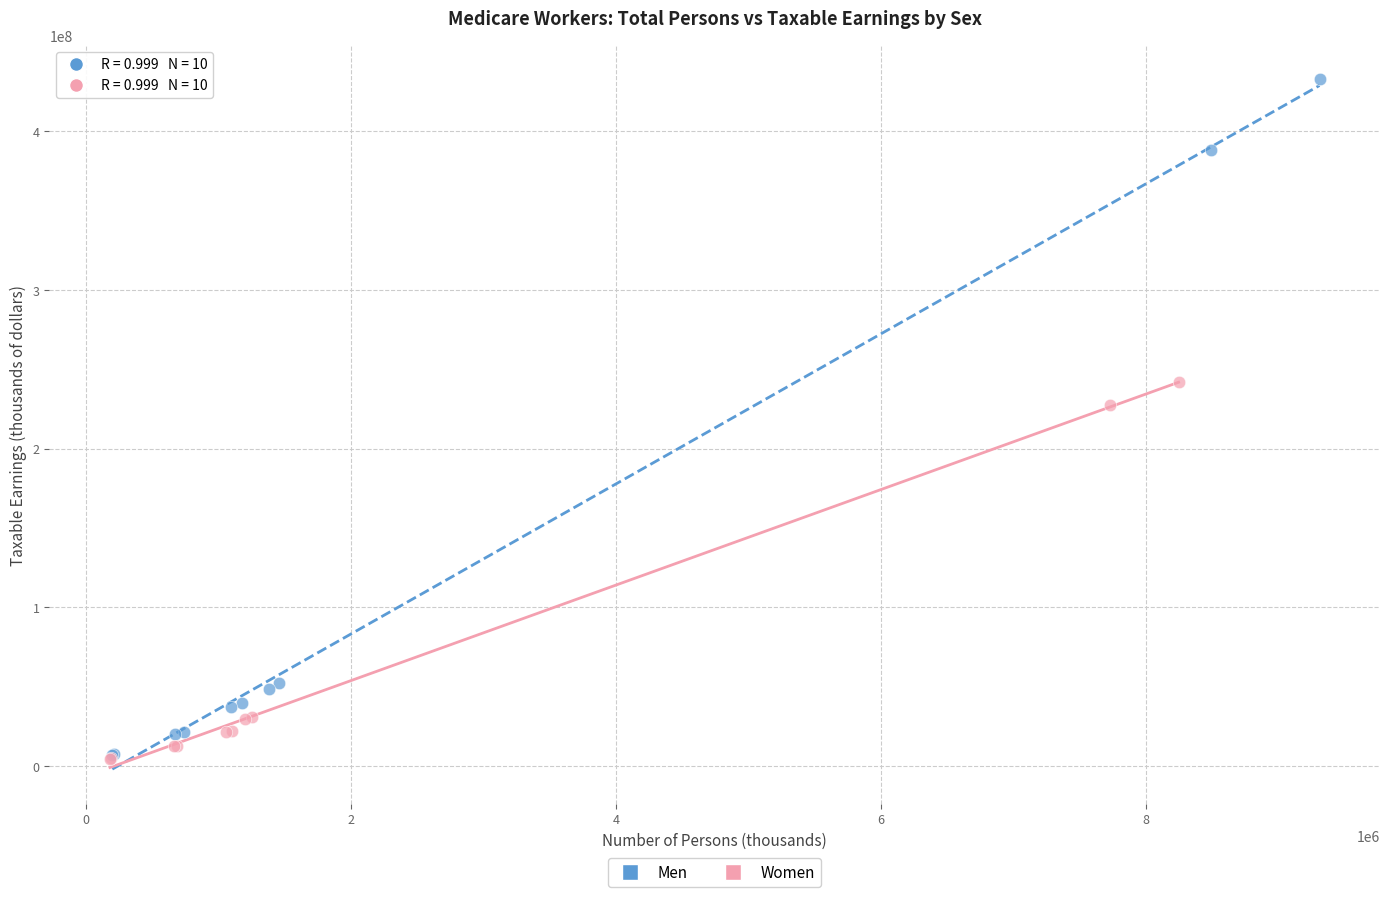

Which series has the widest spread of Y values?

Men